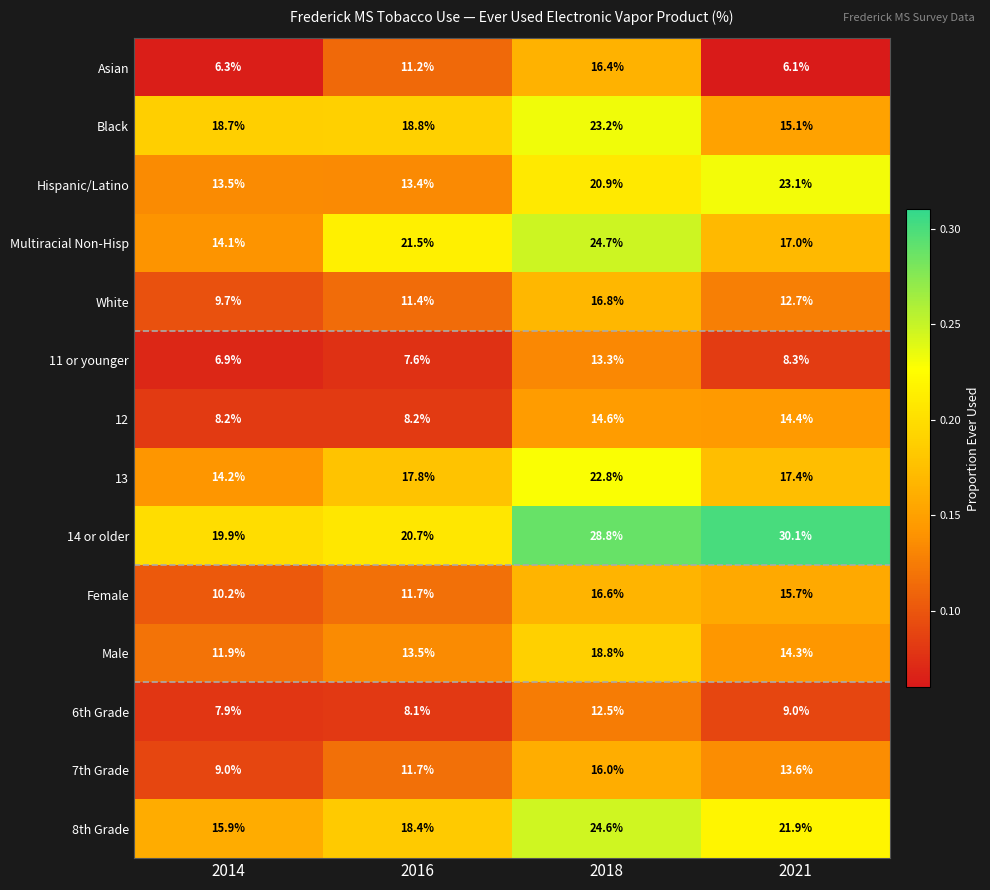

What value does the 7th Grade series have at 2021?

13.6